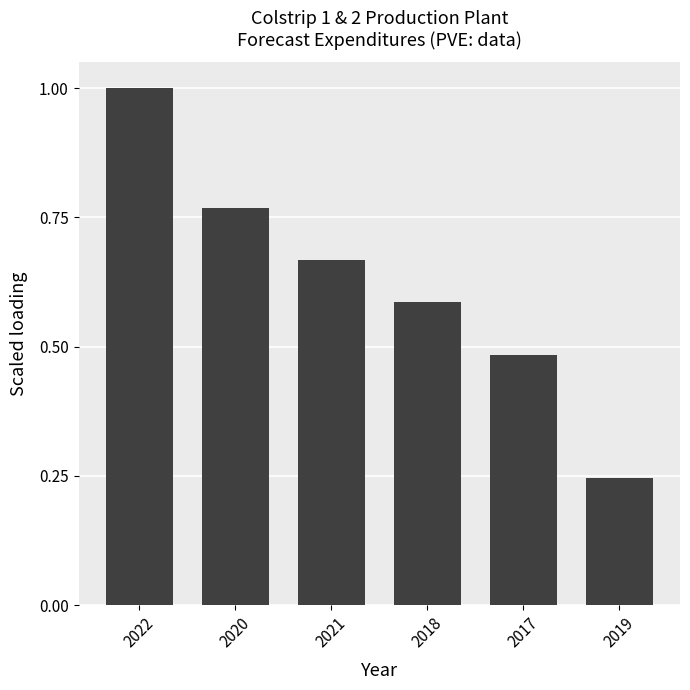

What position from the left is 2022?

1